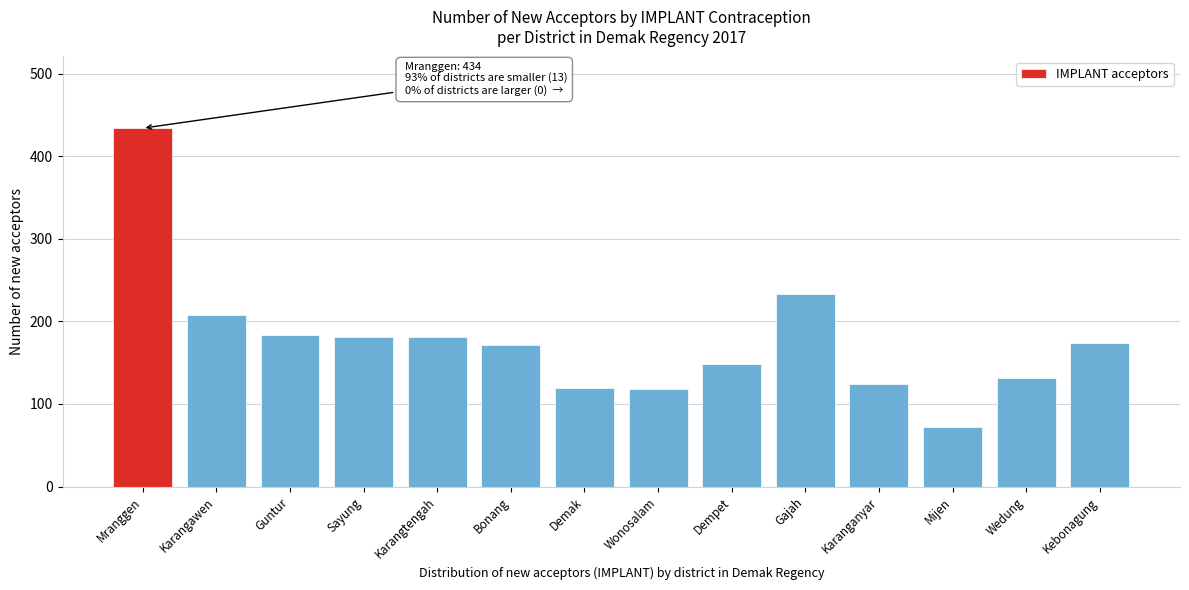

Which has a higher value, Demak or Sayung?

Sayung